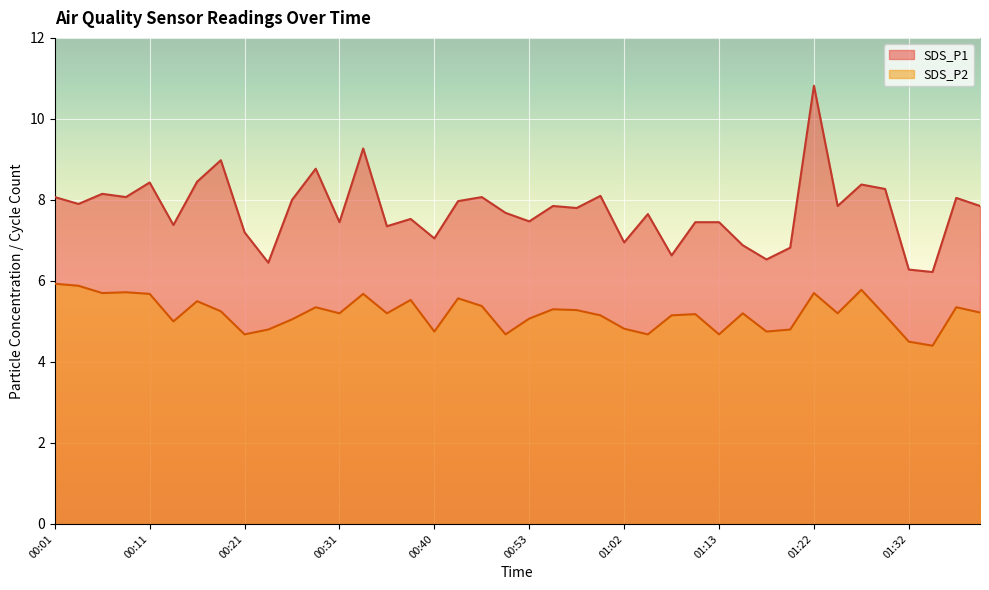

At how many categories does at least one series exceed 4?

40